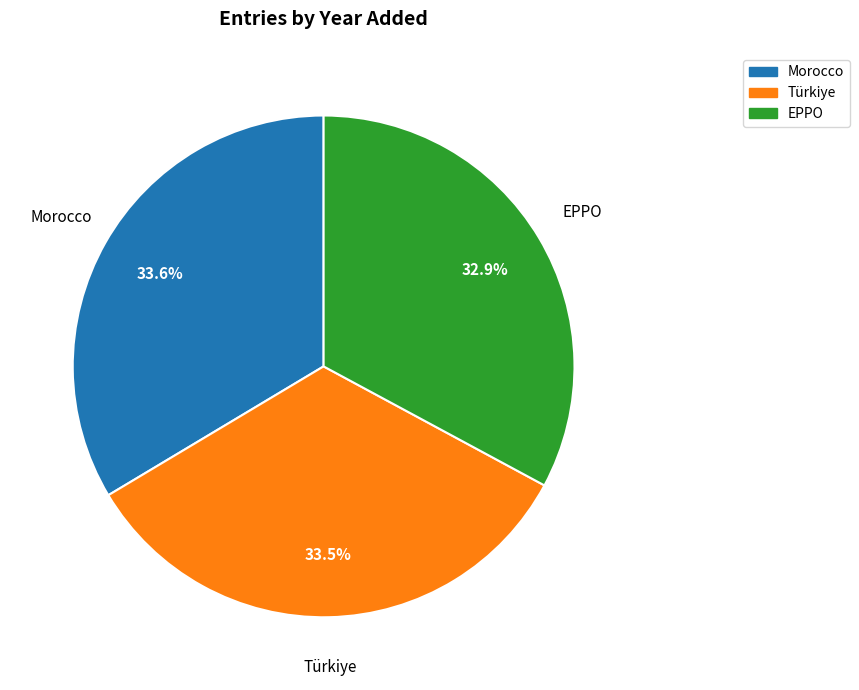

Which slice is the smallest?

EPPO